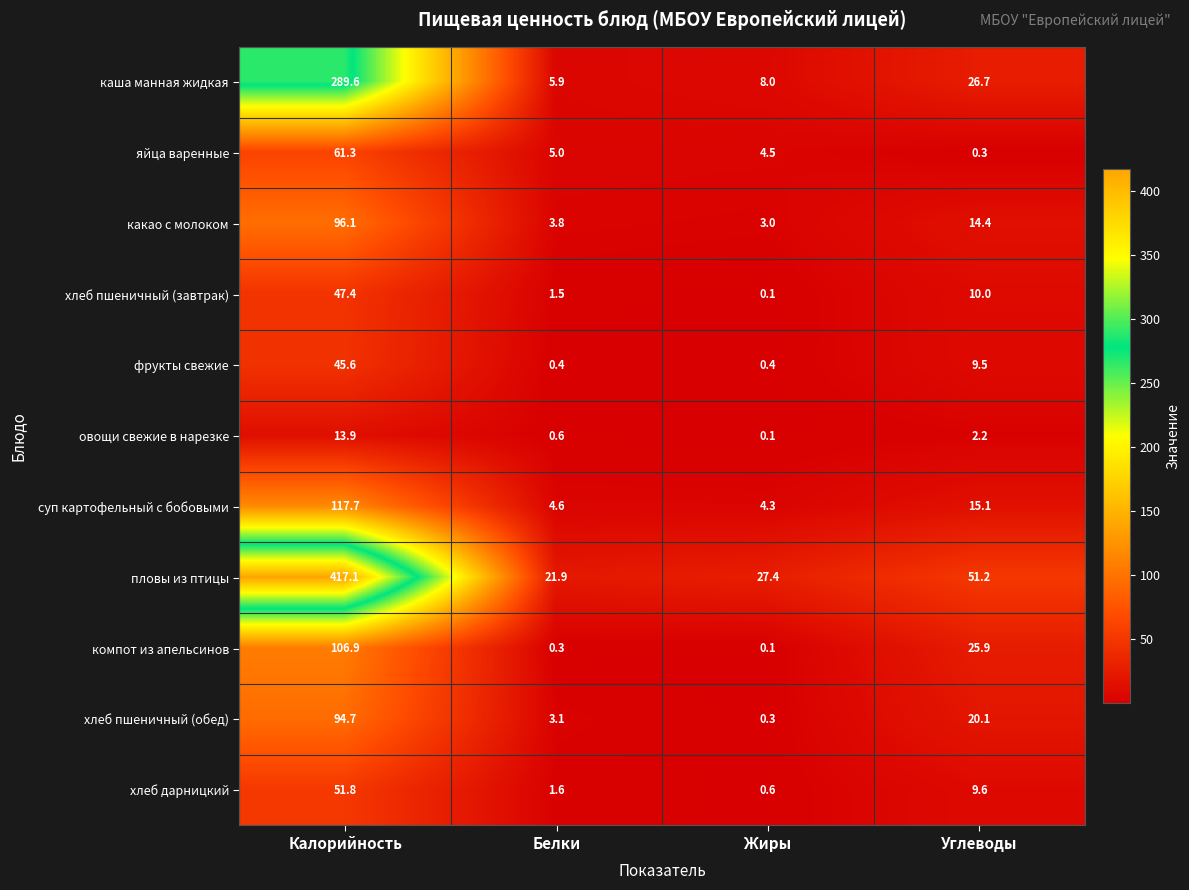

List the series in order of their peak value, highest first.

пловы из птицы, каша манная жидкая, суп картофельный с бобовыми, компот из апельсинов, какао с молоком, хлеб пшеничный (обед), яйца варенные, хлеб дарницкий, хлеб пшеничный (завтрак), фрукты свежие, овощи свежие в нарезке